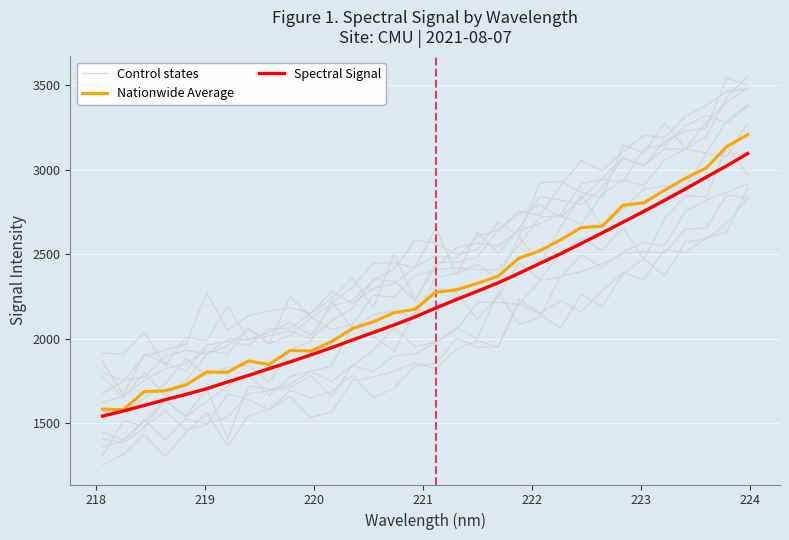

Which series has the largest range (max minus min)?

Nationwide Average